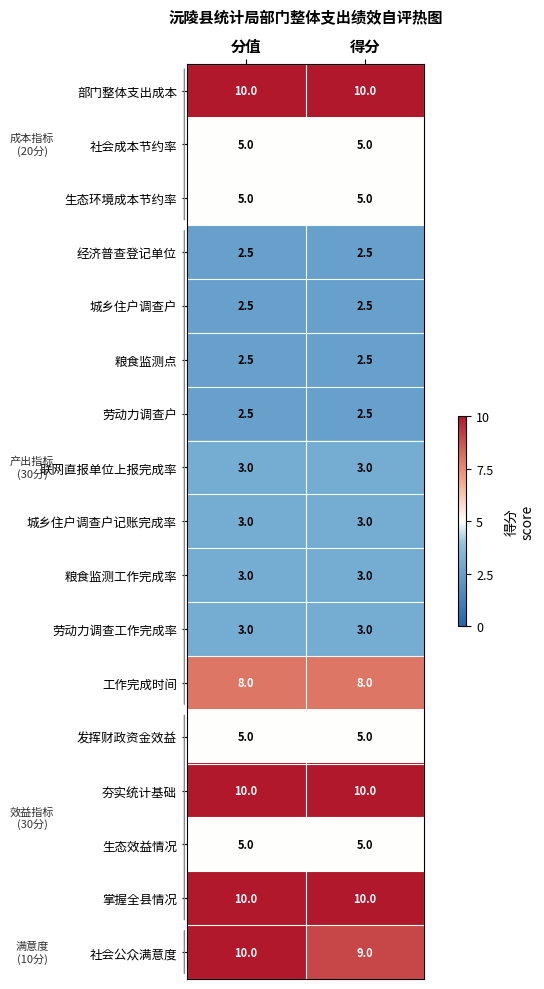

What is the spread (max minus min) of values at 得分?

7.5